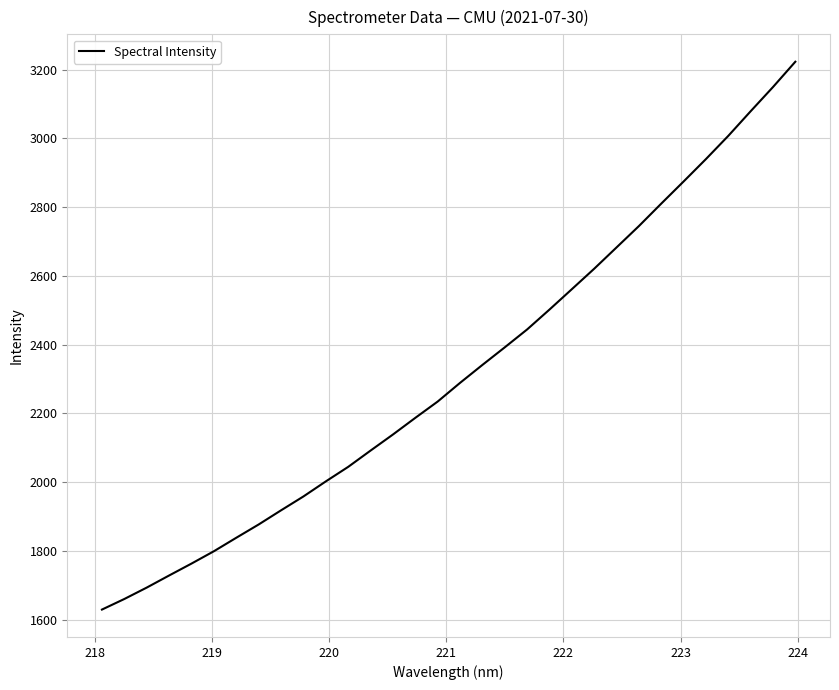

What is the smallest value displayed?

1629.8